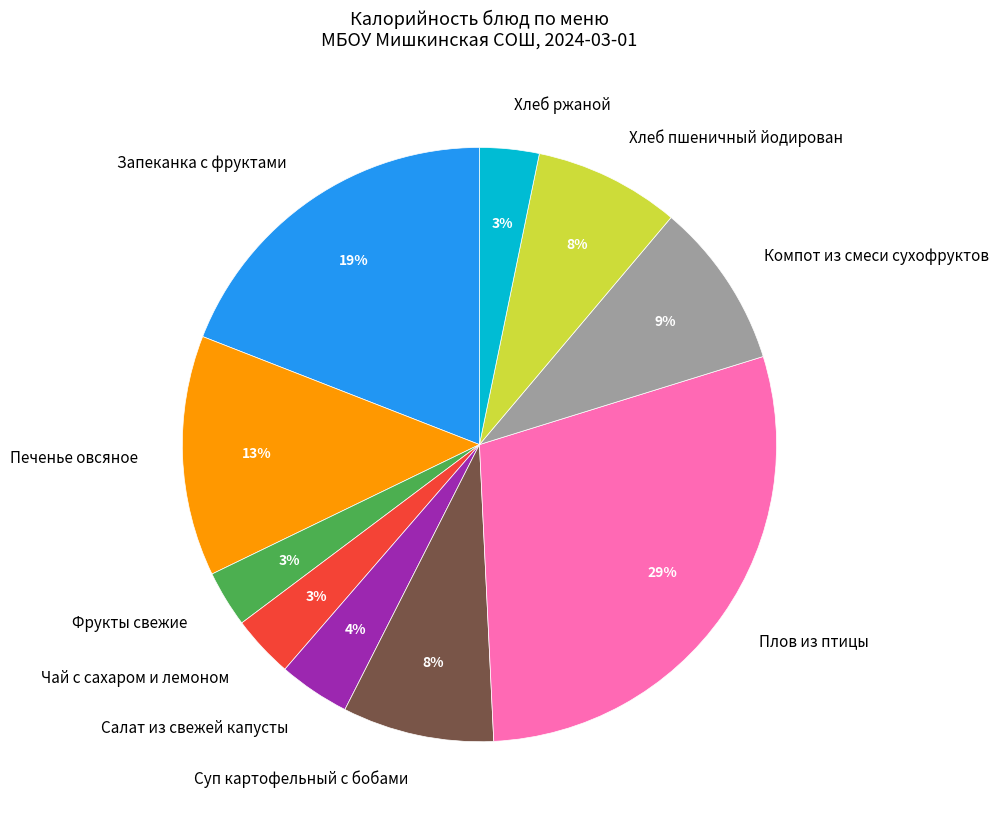

Approximately how many times larger is the value at Компот из смеси сухофруктов compared to Печенье овсяное?

0.7